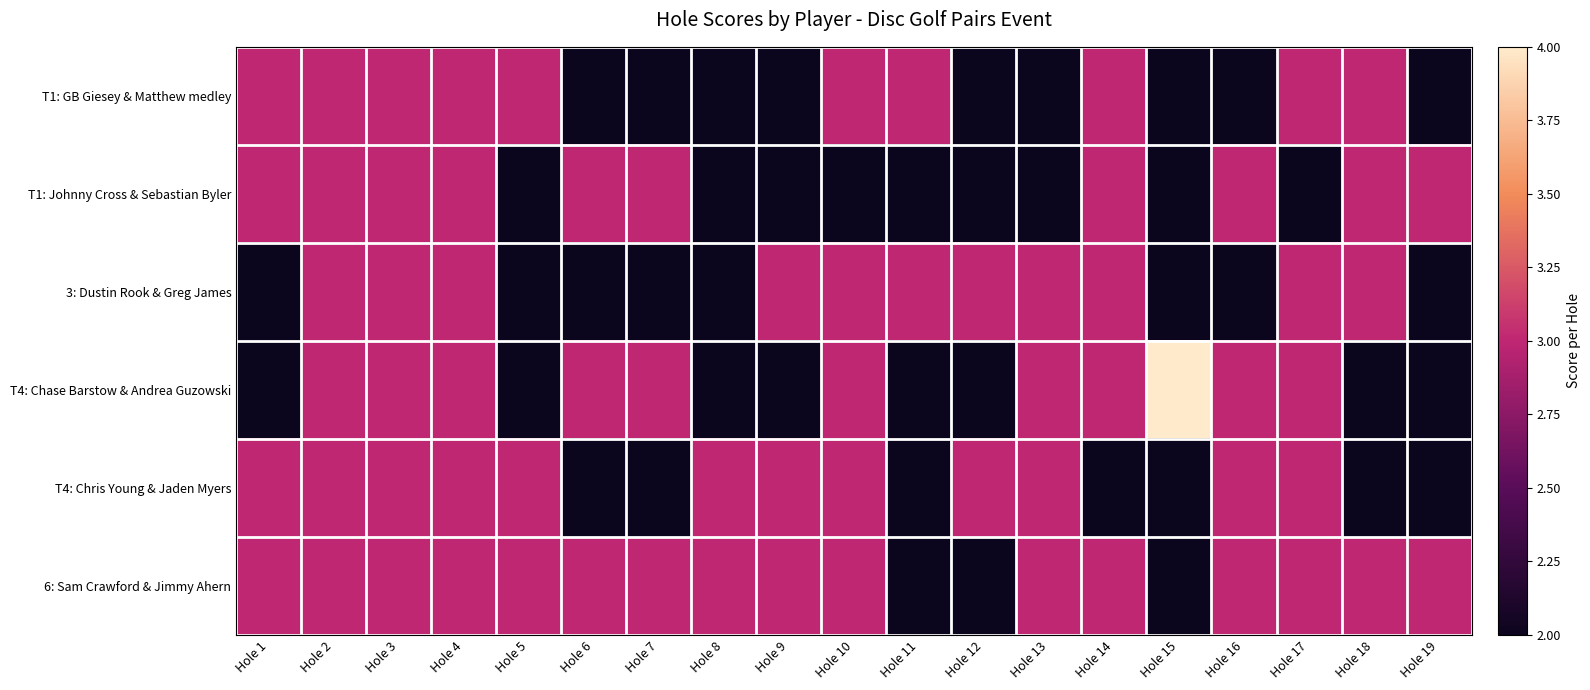

What is the greatest value displayed?

4